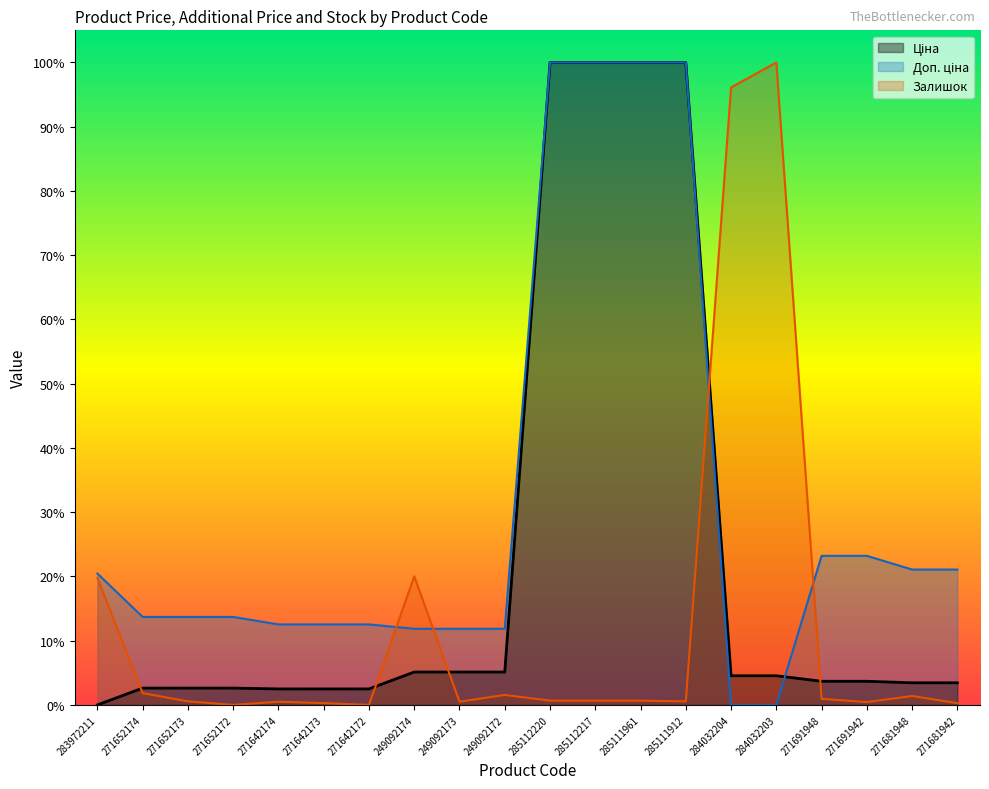

How many times do Залишок and Доп. ціна cross each other?

4